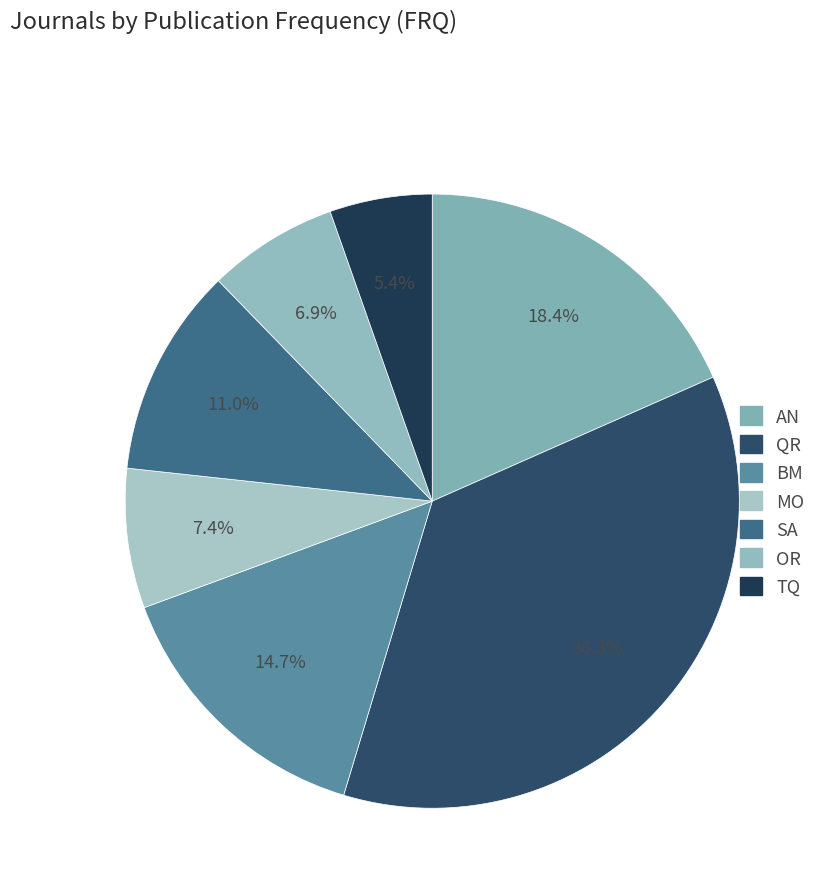

How many slices are in this pie chart?

7